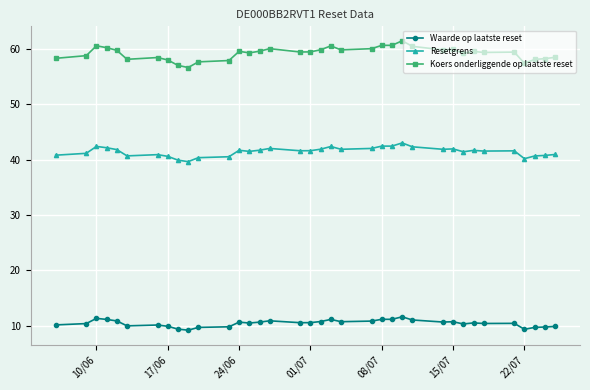

Which series has the largest total across all categories?

Koers onderliggende op laatste reset